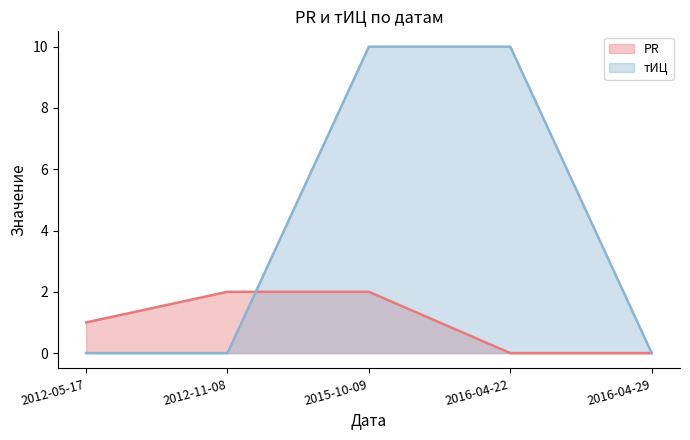

Reading left to right, what are all the values shown in this chart?

PR: 2012-05-17=1	2012-11-08=2	2015-10-09=2	2016-04-22=0	2016-04-29=0
тИЦ: 2012-05-17=0	2012-11-08=0	2015-10-09=10	2016-04-22=10	2016-04-29=0